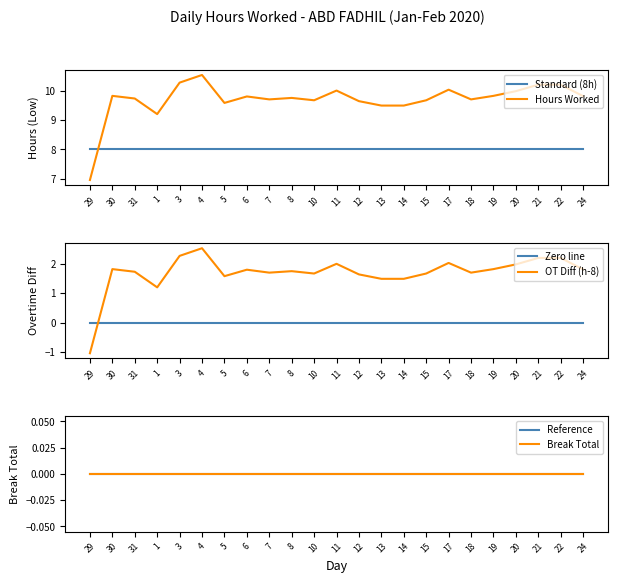

Is it true that Standard (8h) equals 3.3 at 18?

False